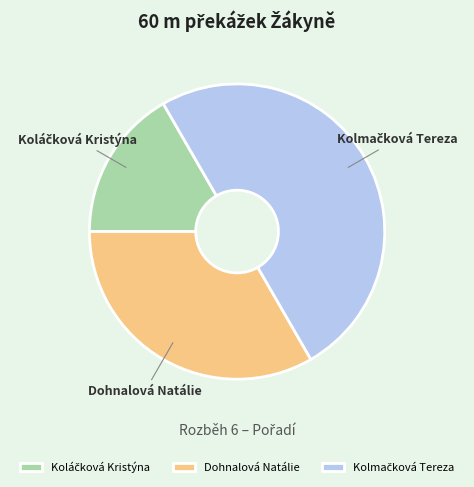

How many slices are in this pie chart?

3